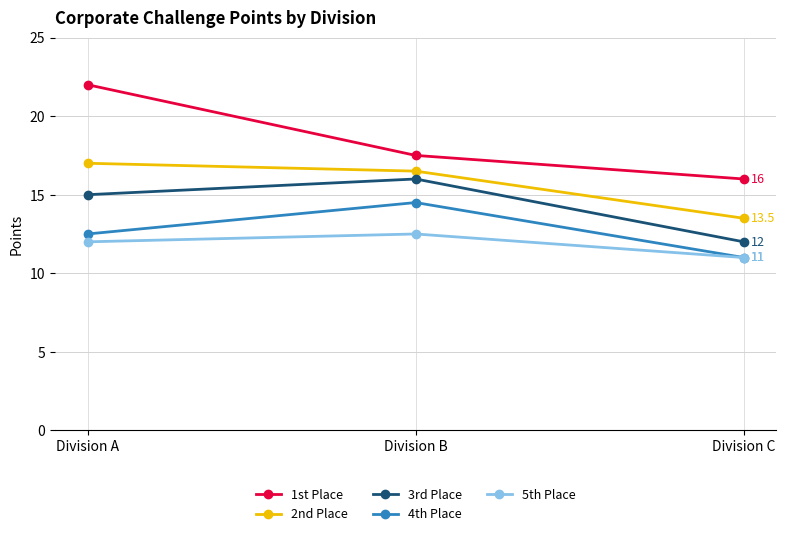

Is the value of 3rd Place at Division B greater than the value of 2nd Place at Division C?

Yes